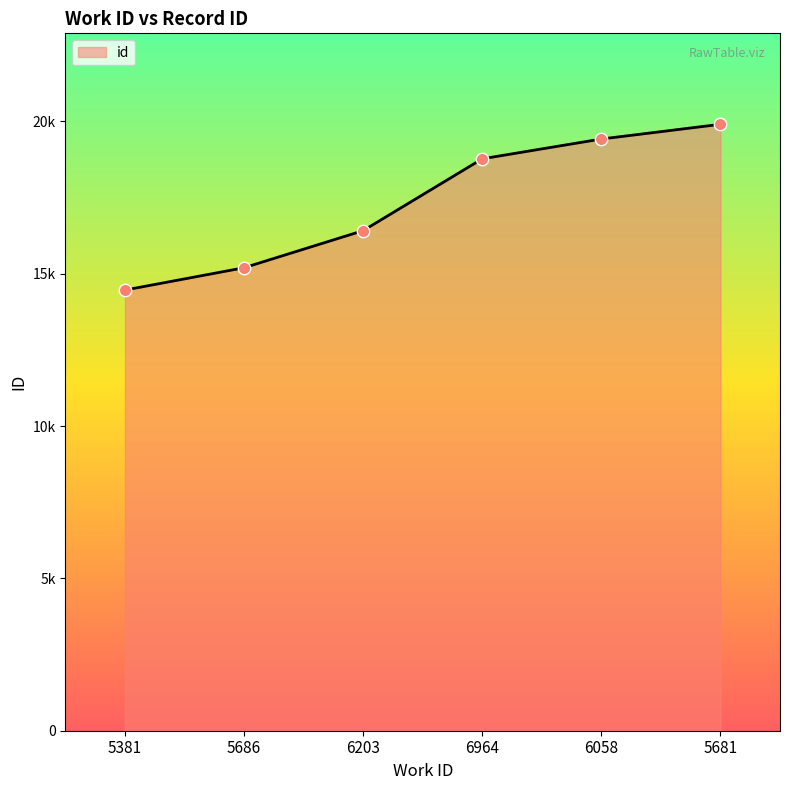

Which has a higher value, 5686 or 5381?

5686